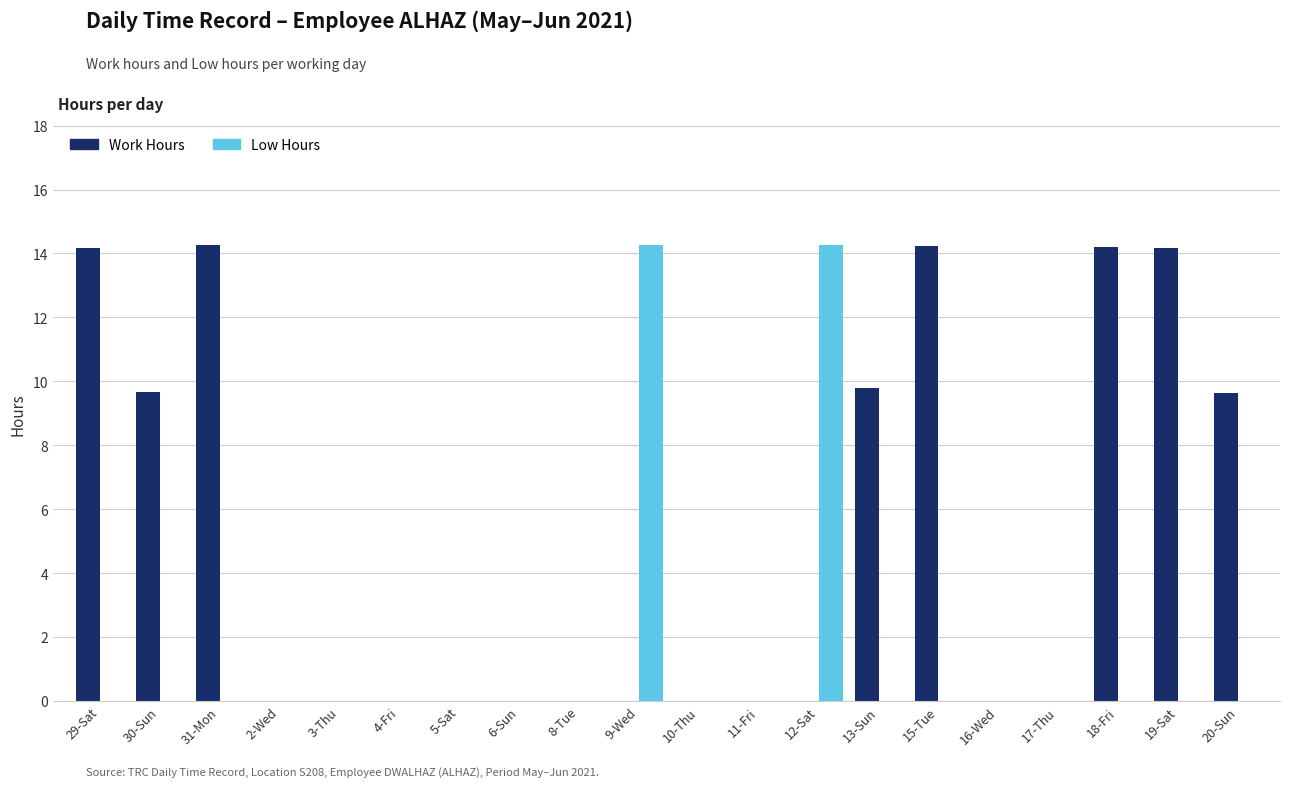

How many data points does each series have?

20